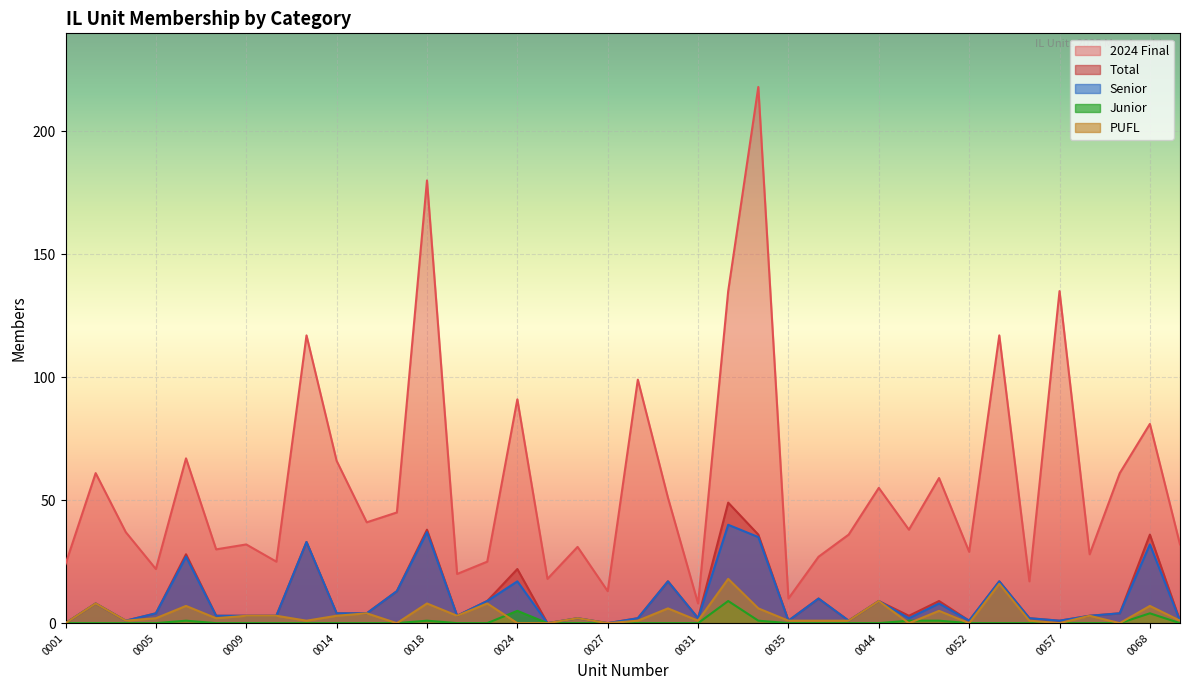

How many values in the Total series are below 4?

19